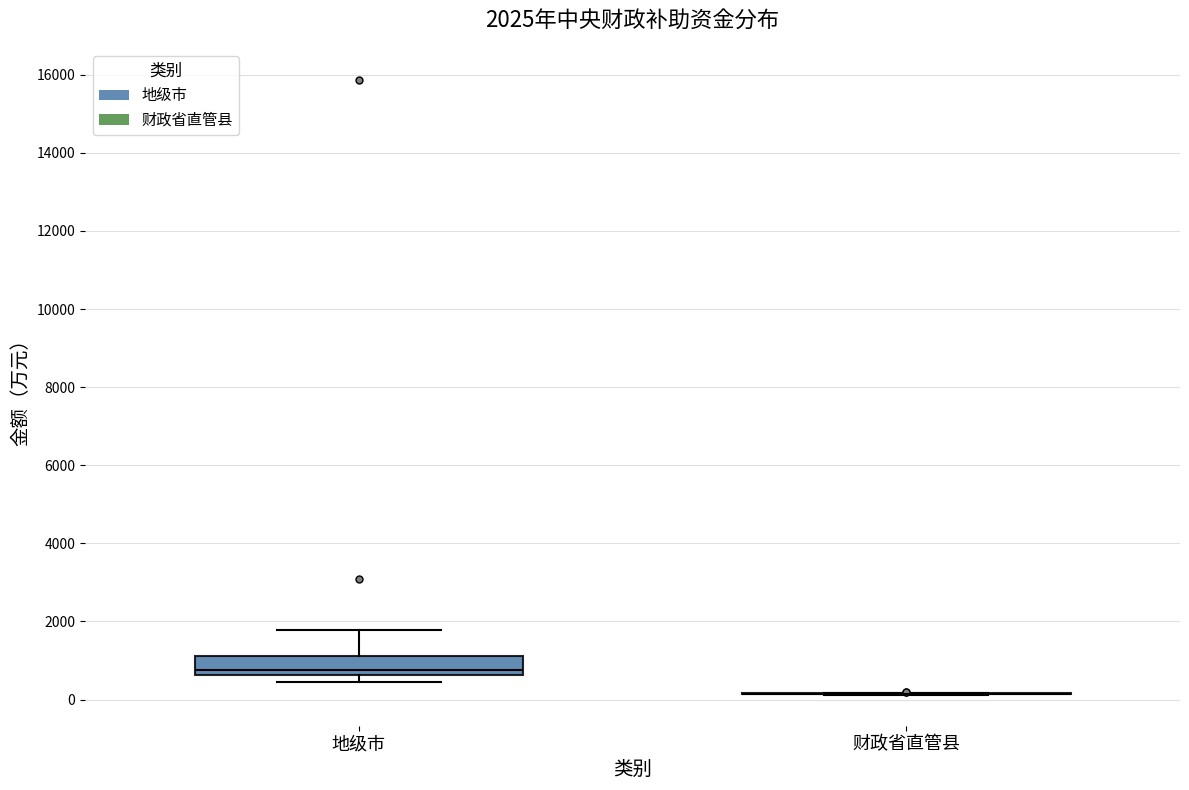

Comparing the boxes themselves (not the whiskers), which one is the tallest?

地级市